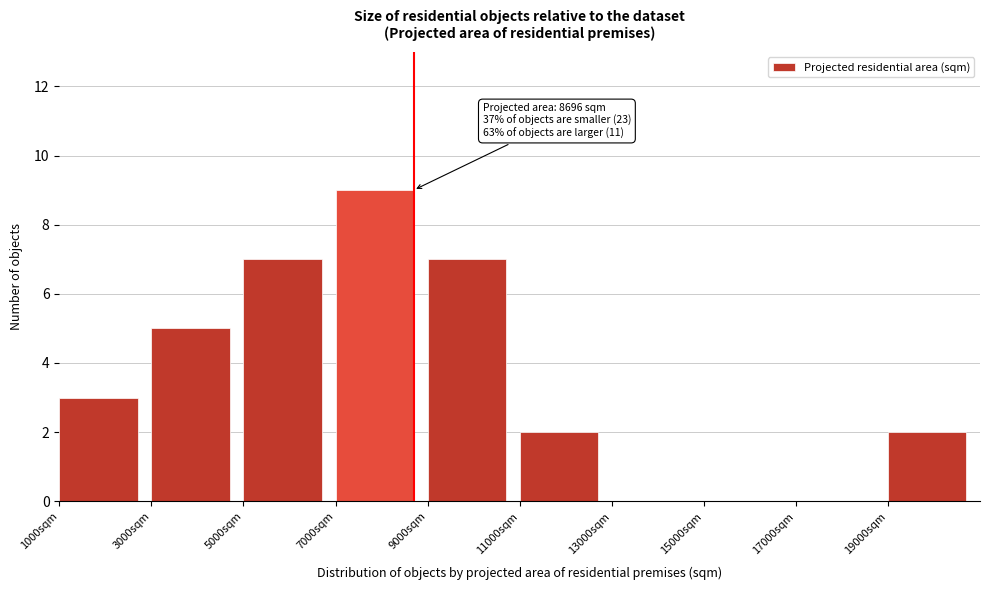

Which range on the x-axis has the tallest bar?

7000 to 9000